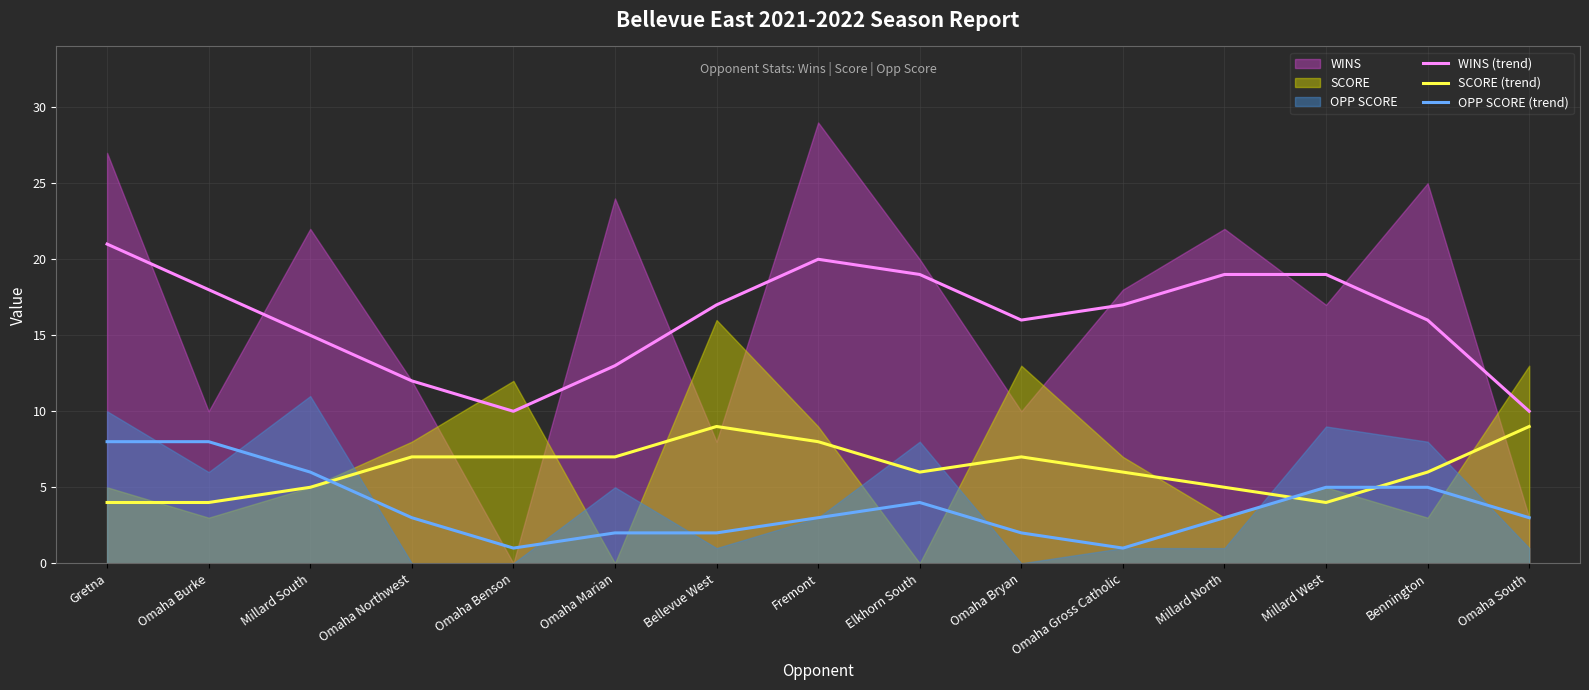

Which category has the highest value in the WINS (trend) series?

Gretna